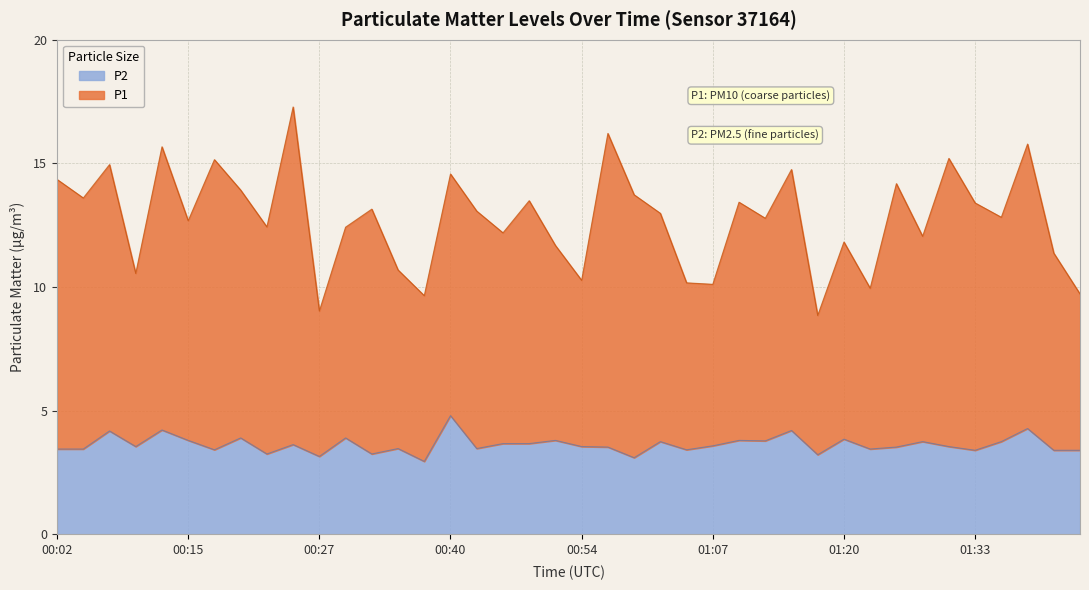

Which category has the lowest value across all series?

00:38